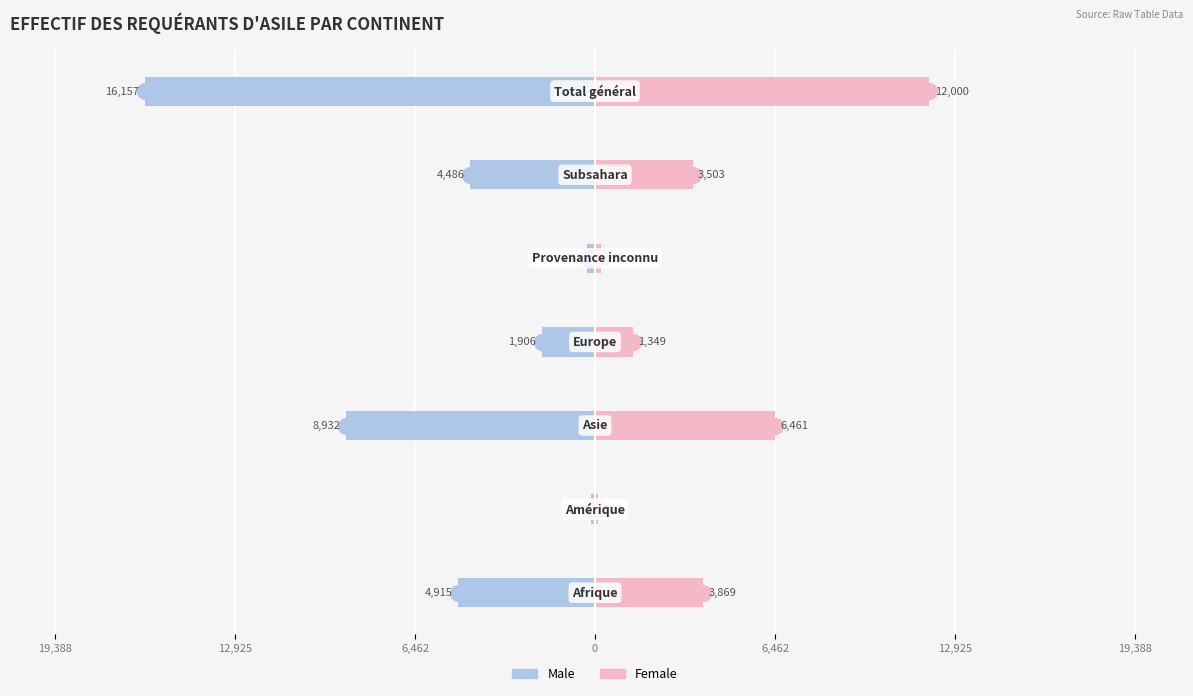

What is the sum of all Female values?

27503